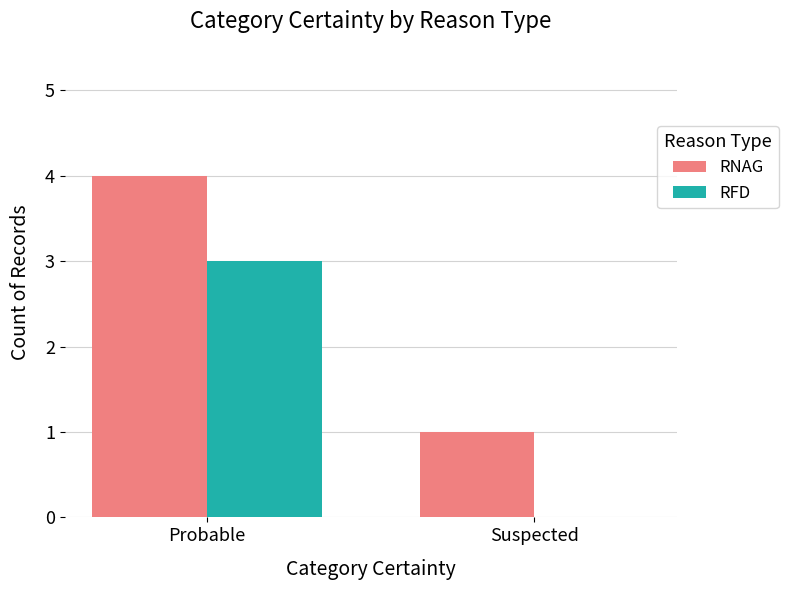

How many groups of bars are there?

2